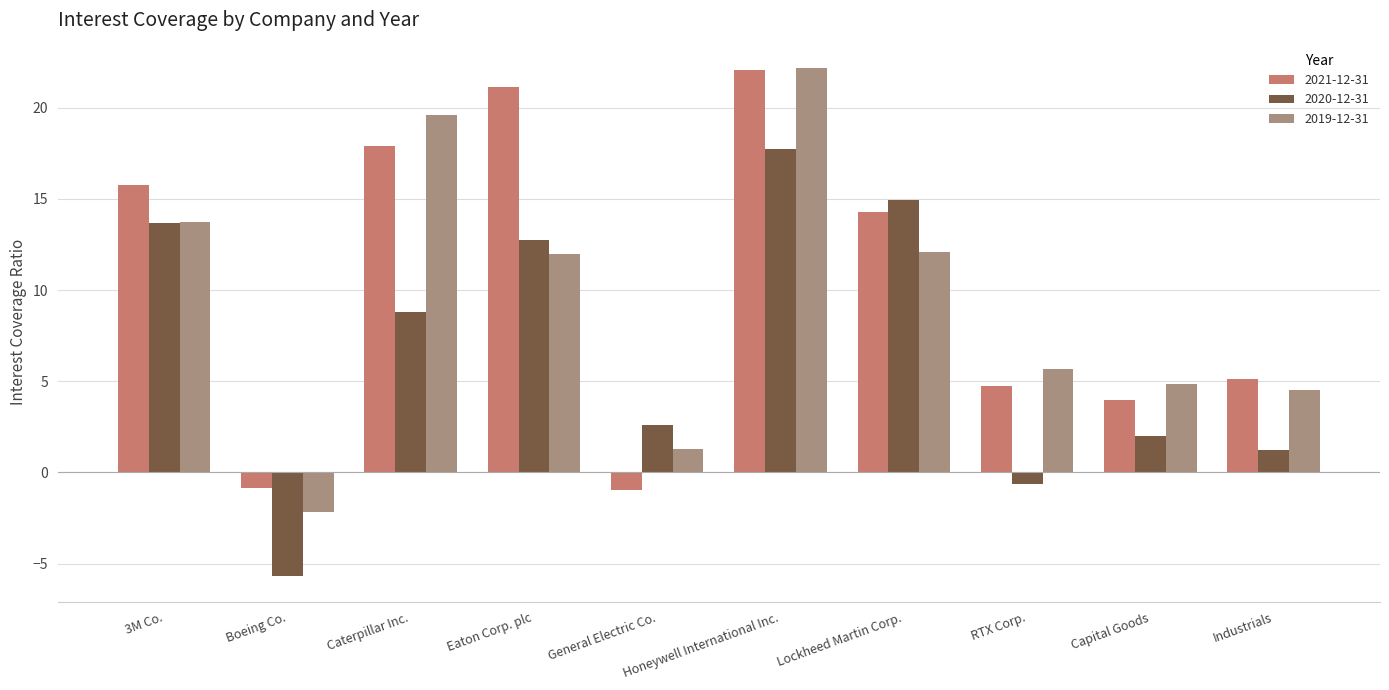

How many values in the 2019-12-31 series exceed 11?

5